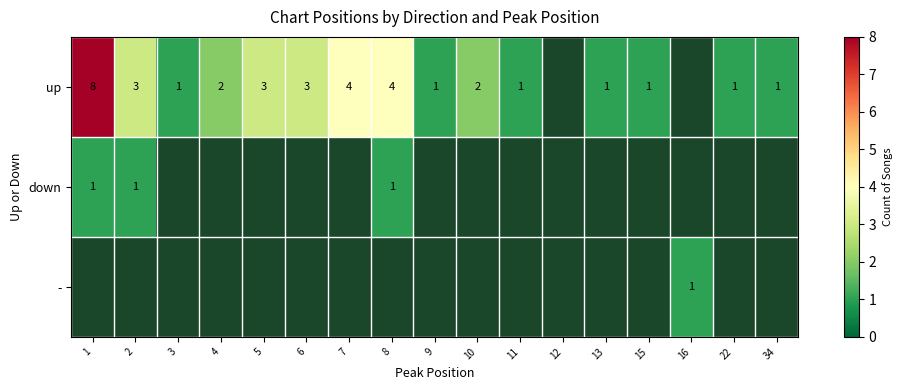

What is the greatest value displayed?

8